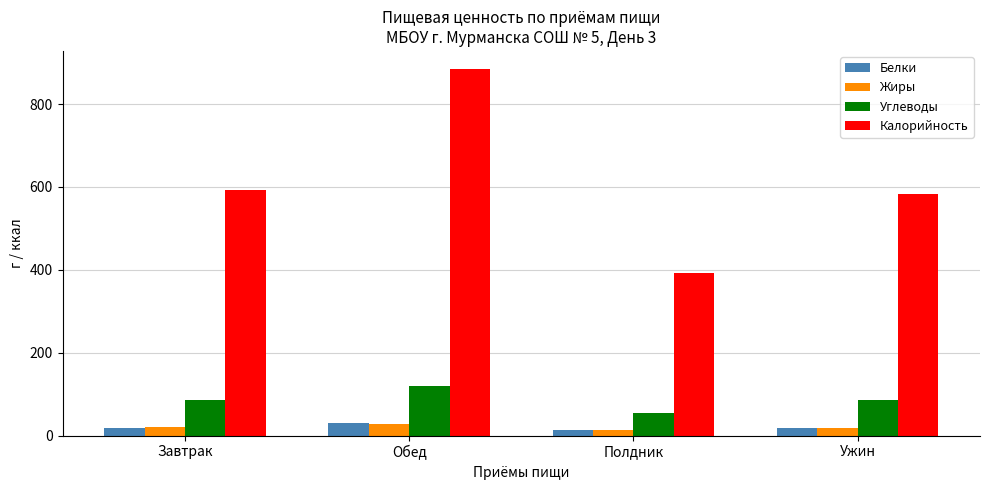

The value of Жиры at Завтрак is 19.7. True or false?

True